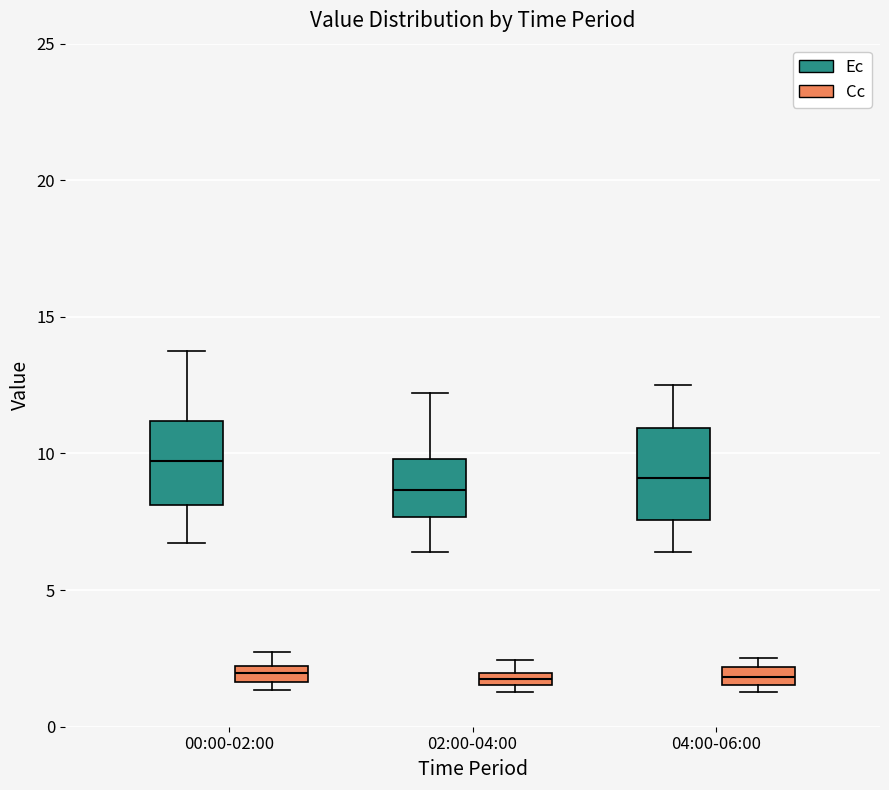

Where does the upper whisker of the box for 00:00-02:00 (Ec) end on the y-axis? The values are not printed on the chart, so give them approximately, as read against the axis.

14.0